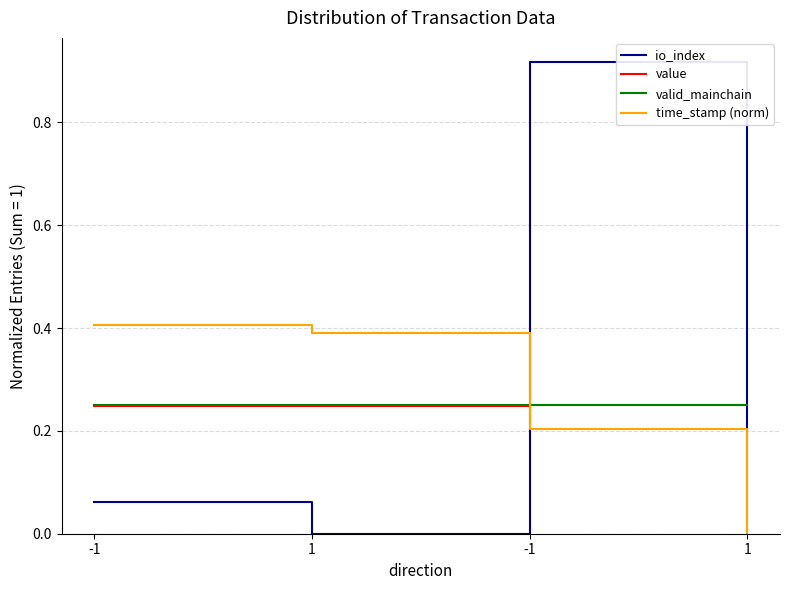

Does the chart display data point markers on the line(s)?

No